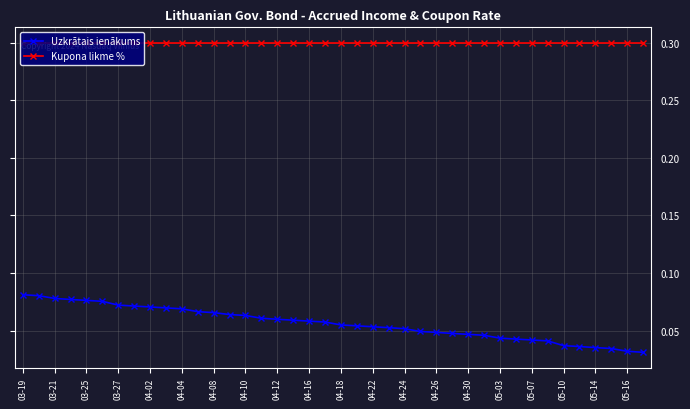

What is the value of the Kupona likme % point at the 23rd from the left?

0.3